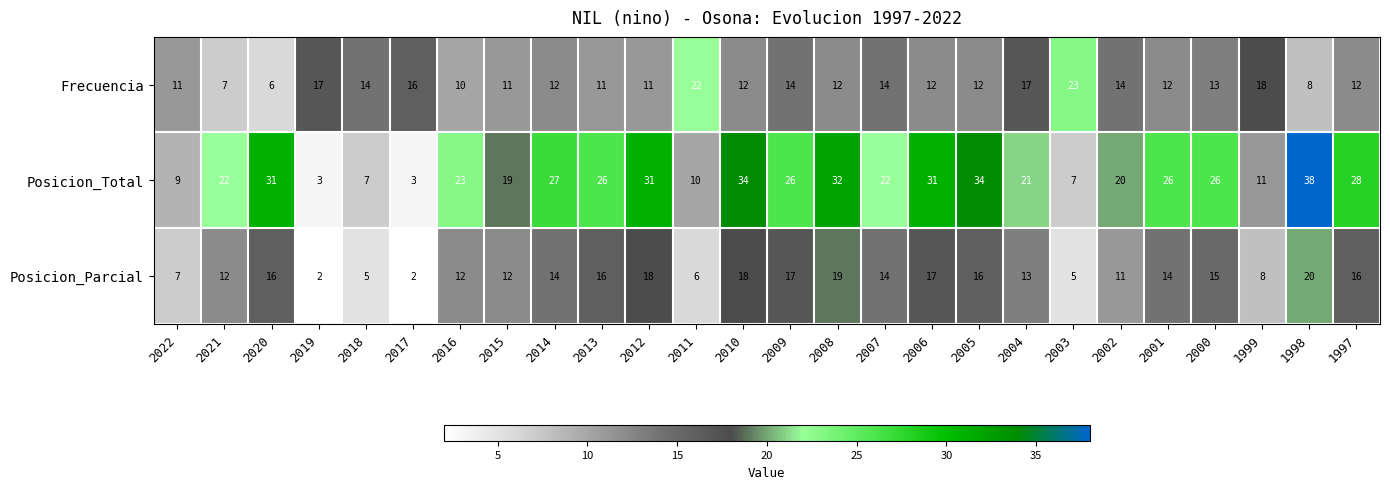

What is the sum of the Posicion_Parcial values at 1999 and 2022?

15